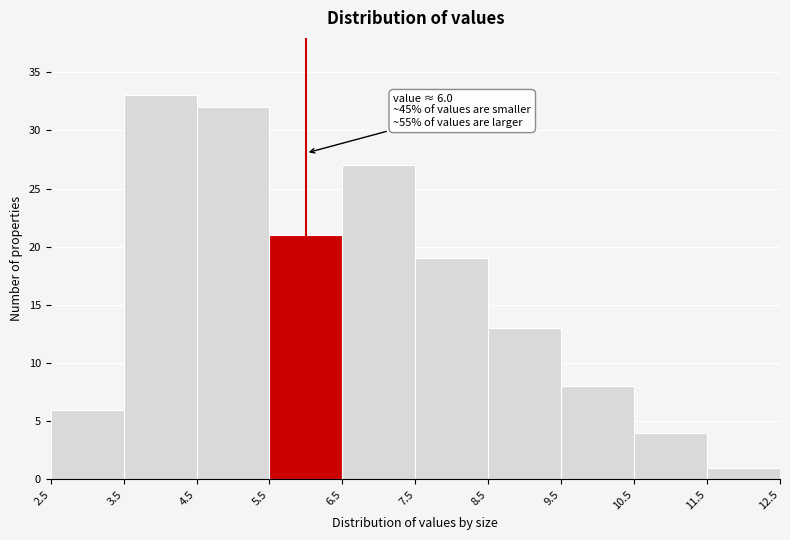

Which range on the x-axis has the tallest bar?

3.5 to 4.5